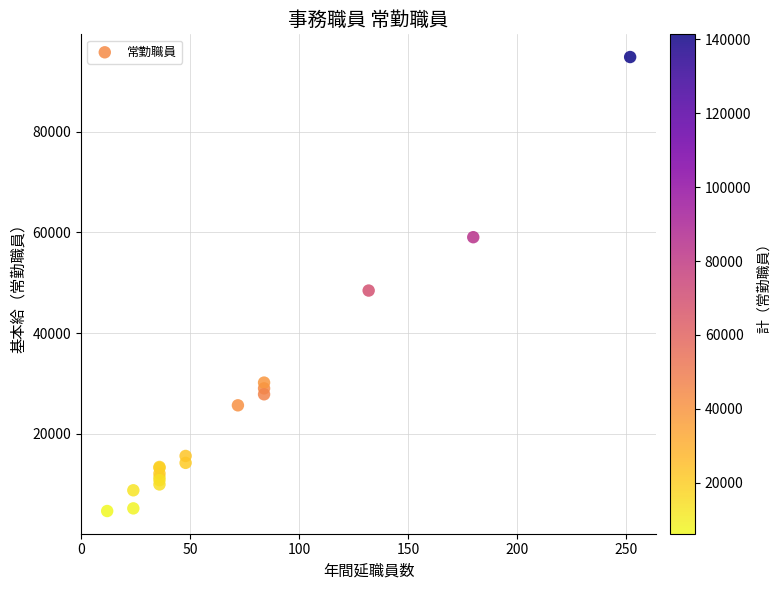

What Y value in the scatter plot is closest to 49731?

48437